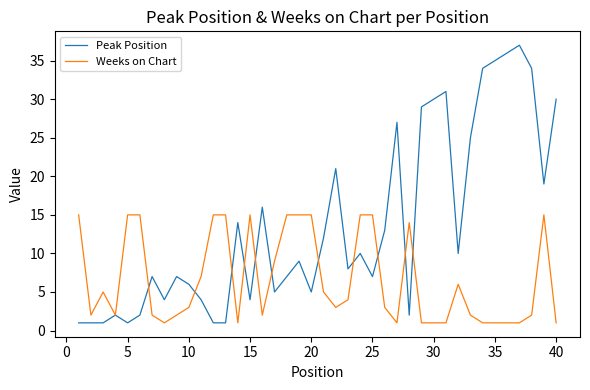

Which series has the widest spread of values?

Peak Position